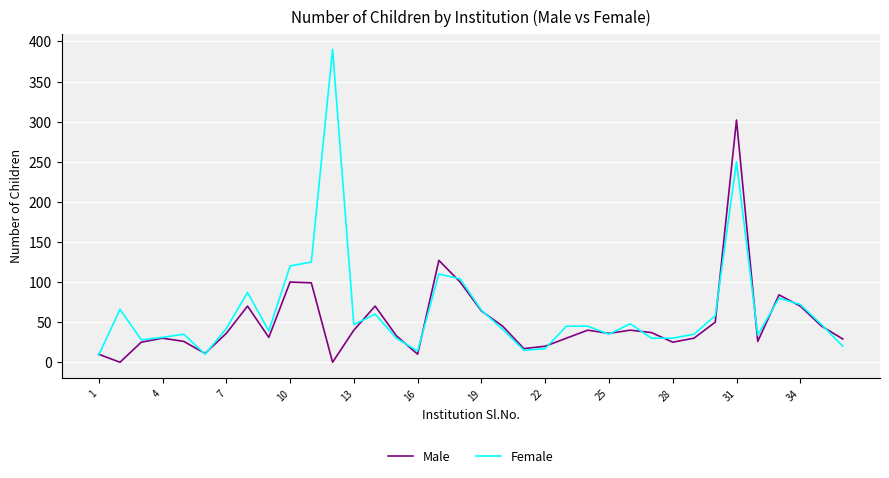

What is the highest value of the Male series?

302